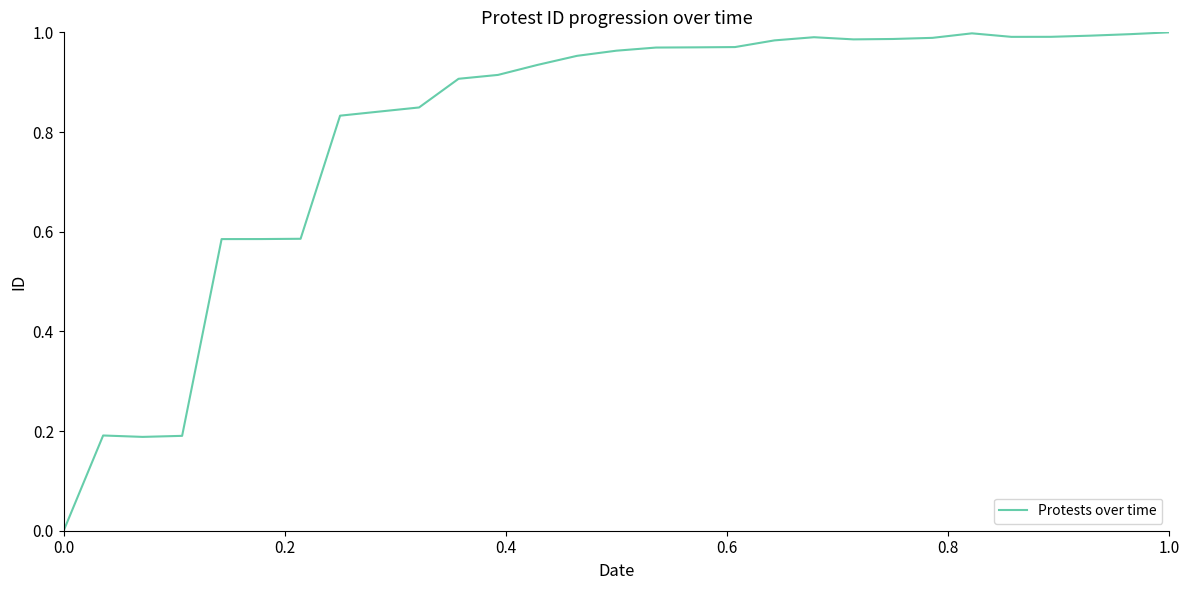

What is the greatest value displayed?

1.0